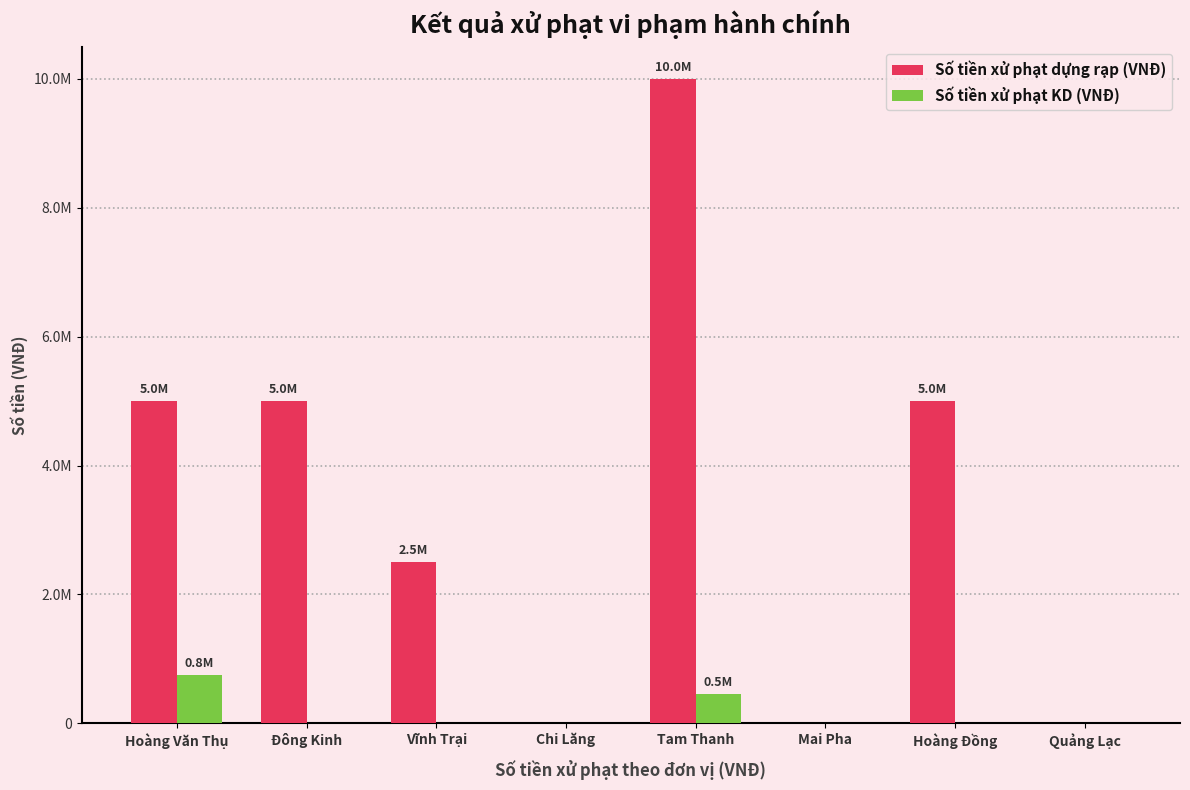

At which label does Số tiền xử phạt dựng rạp (VNĐ) reach its peak?

Tam Thanh